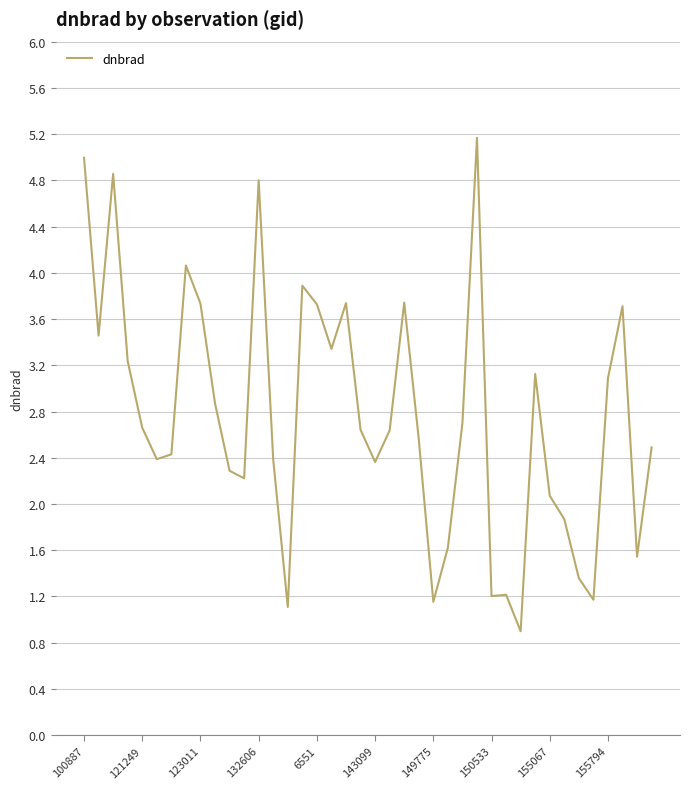

What is the difference between the maximum and minimum values?

4.3